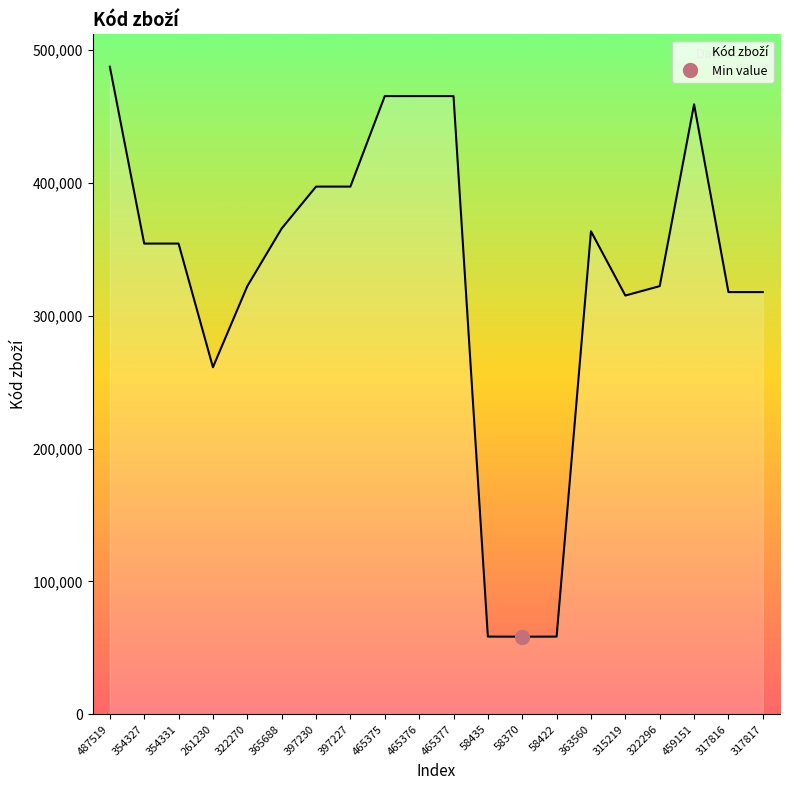

Between 261230 and 58370, which is larger?

261230